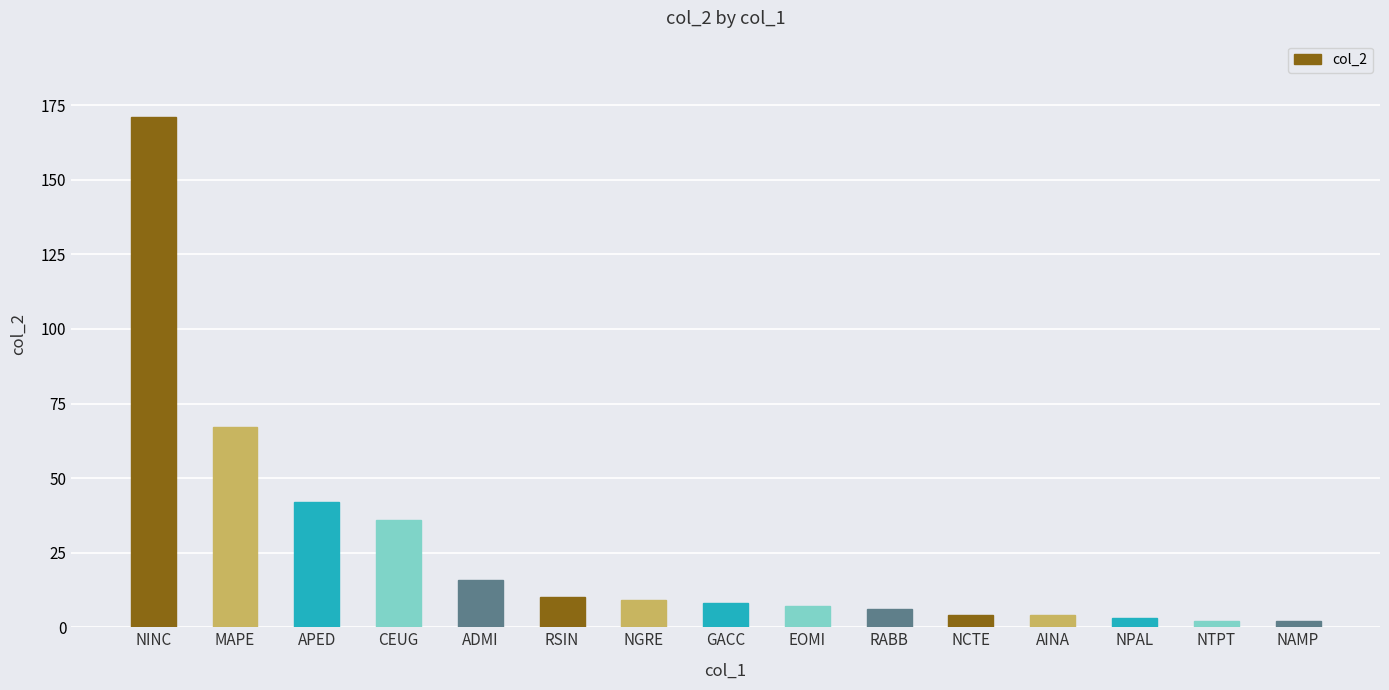

The value at MAPE is 67. True or false?

True